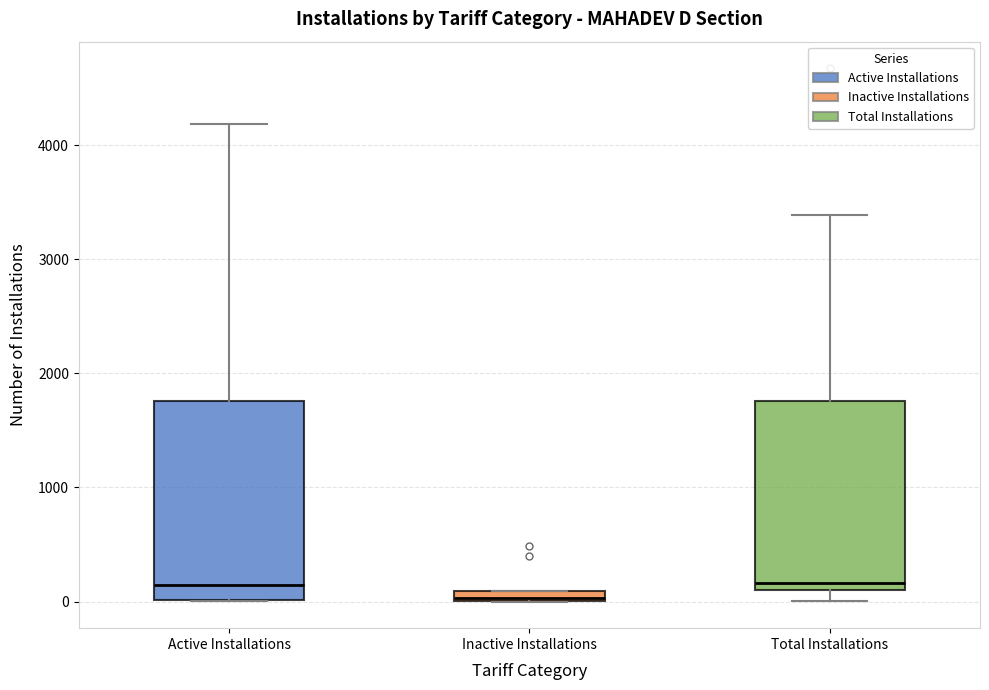

Which box has the lowest median line?

Inactive Installations